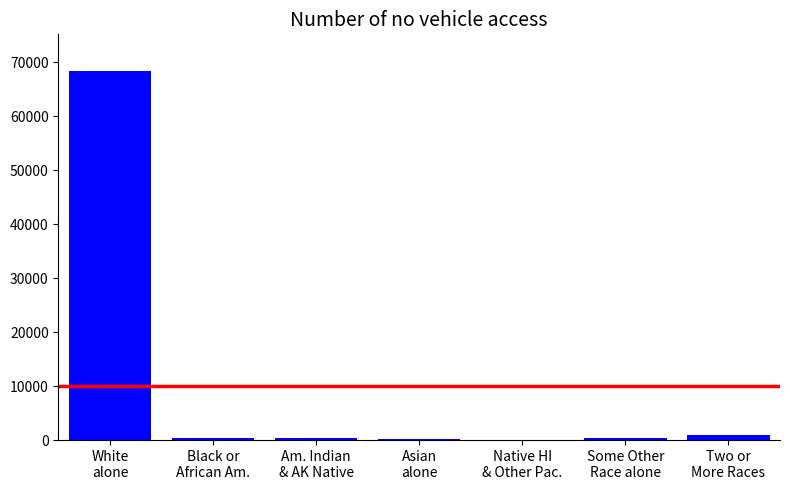

Are the bars horizontal?

No